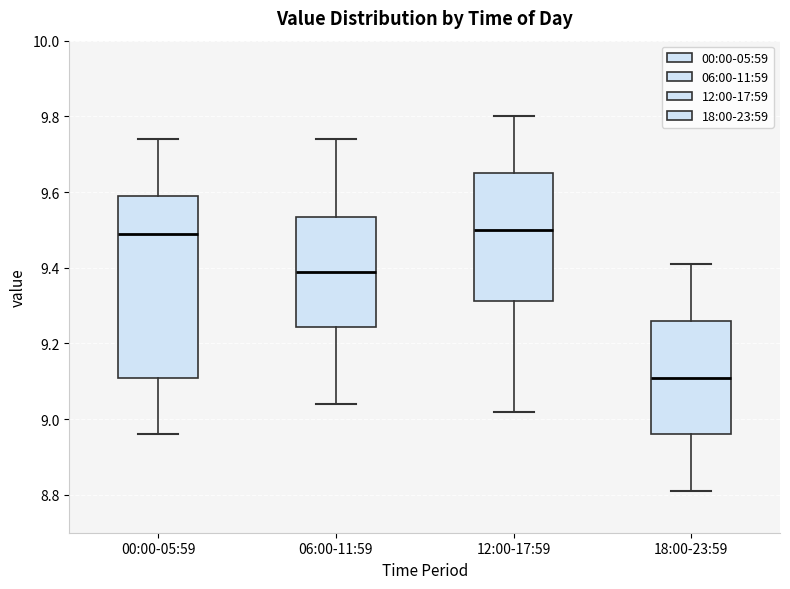

Comparing the boxes themselves (not the whiskers), which one is the tallest?

00:00-05:59